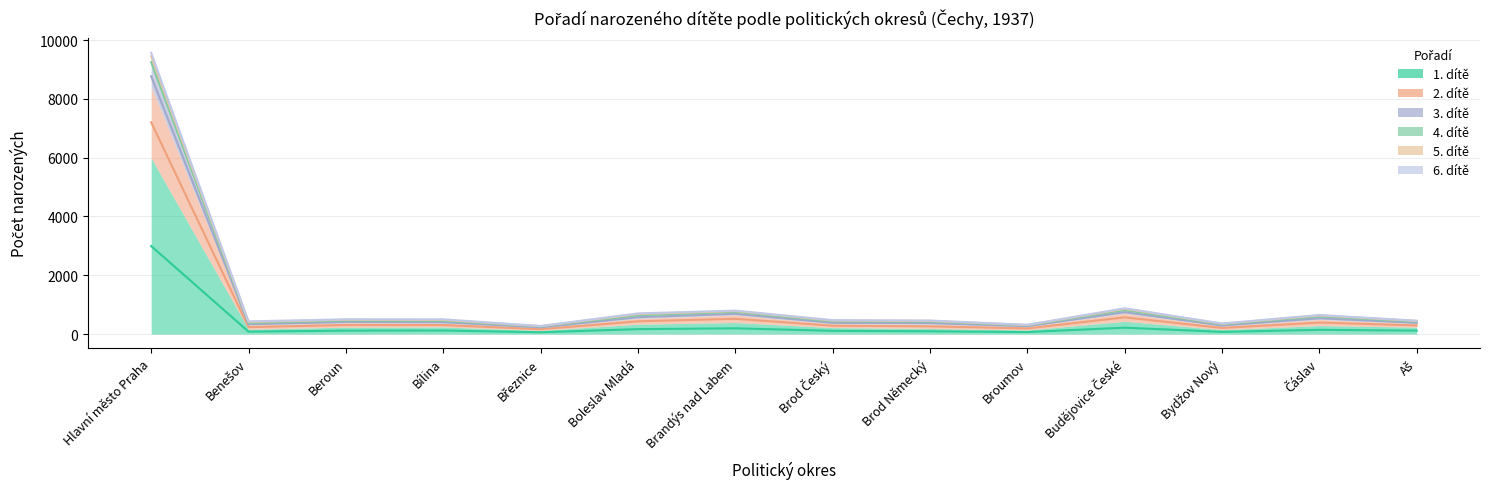

The value of 3. dítě at Bydžov Nový is 570.5. True or false?

False